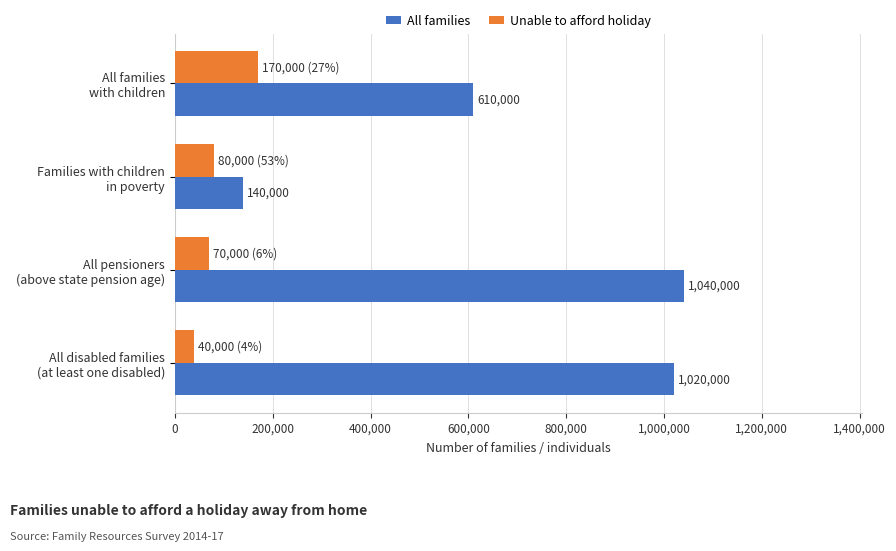

How many categories are shown in the chart?

4